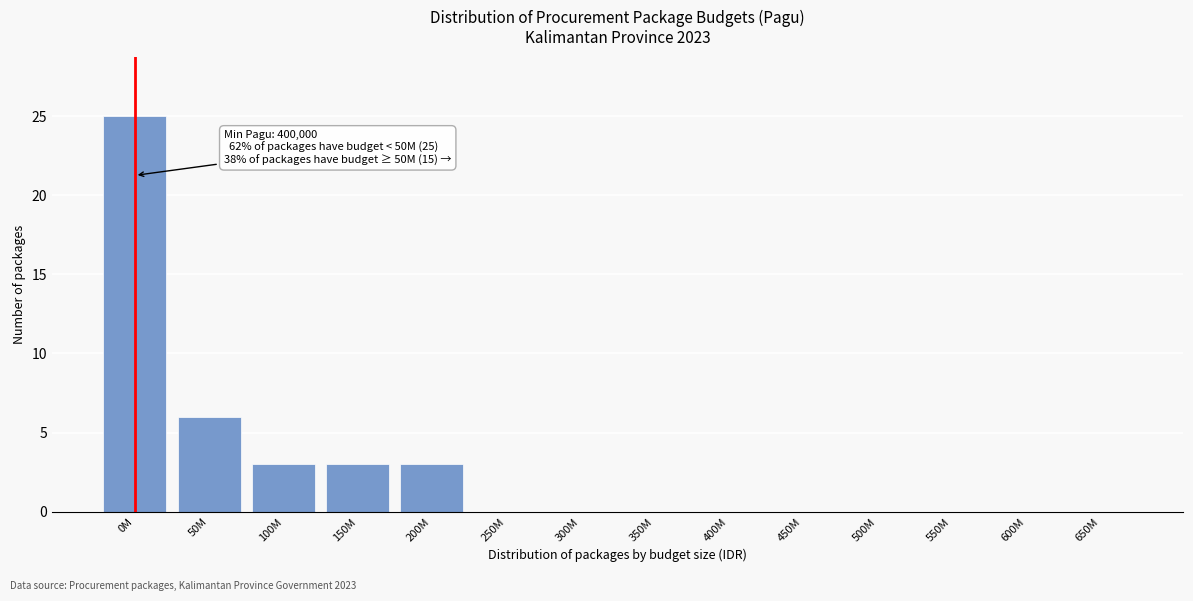

Reading left to right, transcribe all the data shown in this chart.

0M=25	50M=6	100M=3	150M=3	200M=3	250M=0	300M=0	350M=0	400M=0	450M=0	500M=0	550M=0	600M=0	650M=0